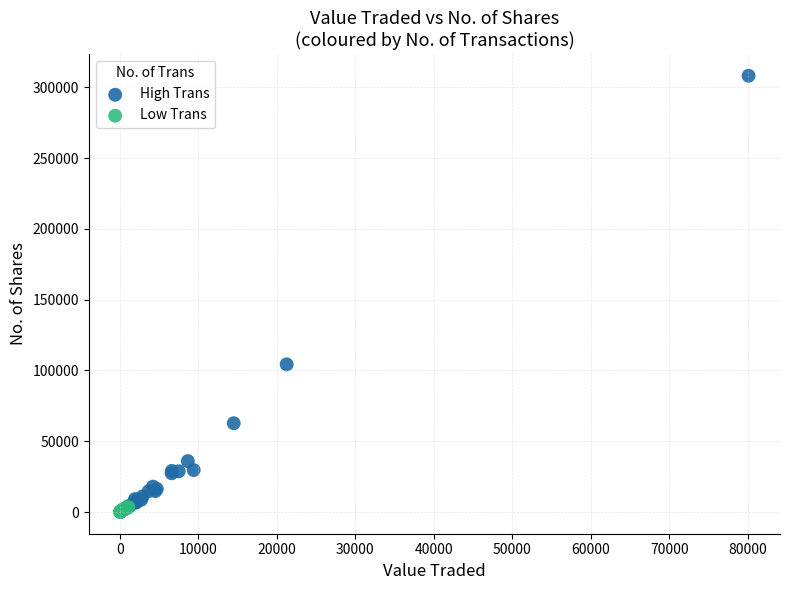

Which series has the largest Y range (max minus min)?

High Trans